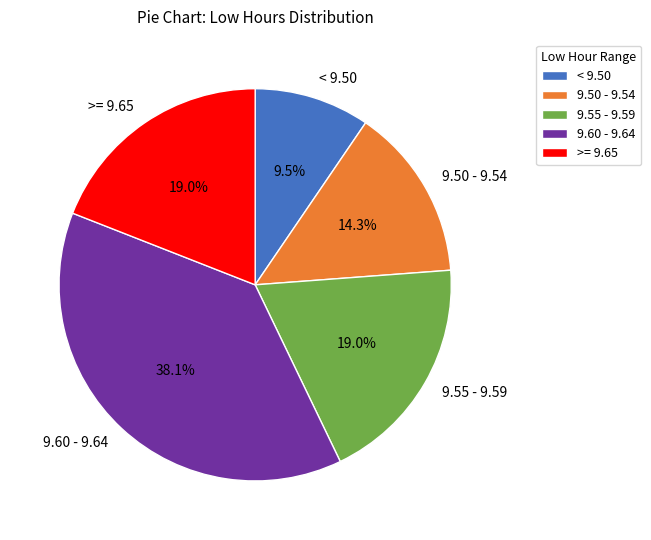

Approximately how many times larger is the value at 9.55 - 9.59 compared to < 9.50?

2.0